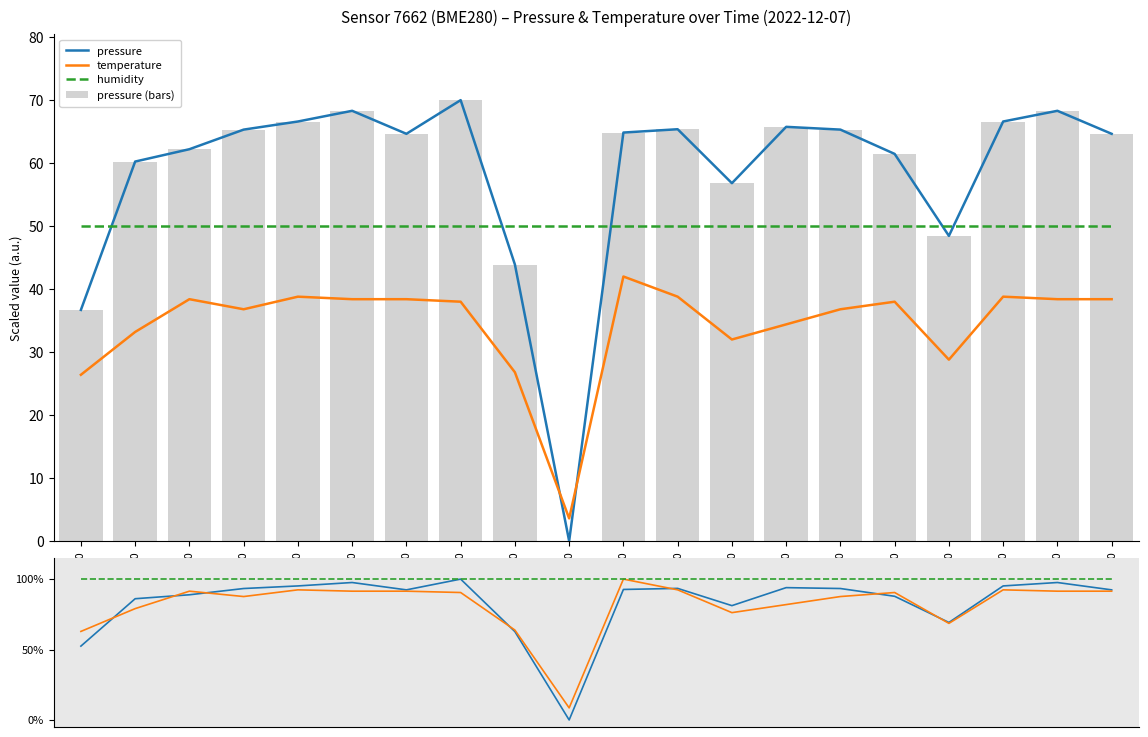

Reading left to right, extract all data points from this chart.

pressure: 52.4	86.1	88.9	93.3	95.2	97.6	92.4	100.0	62.7	0.0	92.6	93.4	81.2	93.9	93.3	87.8	69.2	95.2	97.6	92.4
temperature: 62.9	79.0	91.4	87.6	92.4	91.4	91.4	90.5	63.8	8.6	100.0	92.4	76.2	81.9	87.6	90.5	68.6	92.4	91.4	91.4
humidity: 100.0	100.0	100.0	100.0	100.0	100.0	100.0	100.0	100.0	100.0	100.0	100.0	100.0	100.0	100.0	100.0	100.0	100.0	100.0	100.0
pressure (bars): 36.7	60.2	62.2	65.3	66.6	68.3	64.7	70.0	43.9	0.0	64.9	65.4	56.8	65.8	65.3	61.5	48.5	66.6	68.3	64.7